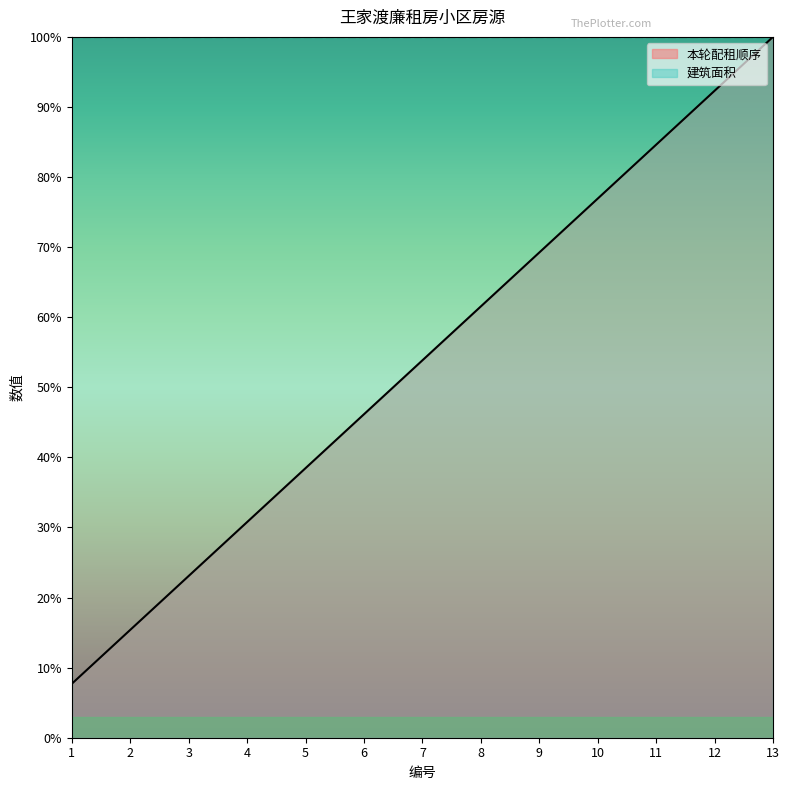

List the labels in order of value, smallest first.

1, 2, 3, 4, 5, 6, 7, 8, 9, 10, 11, 12, 13